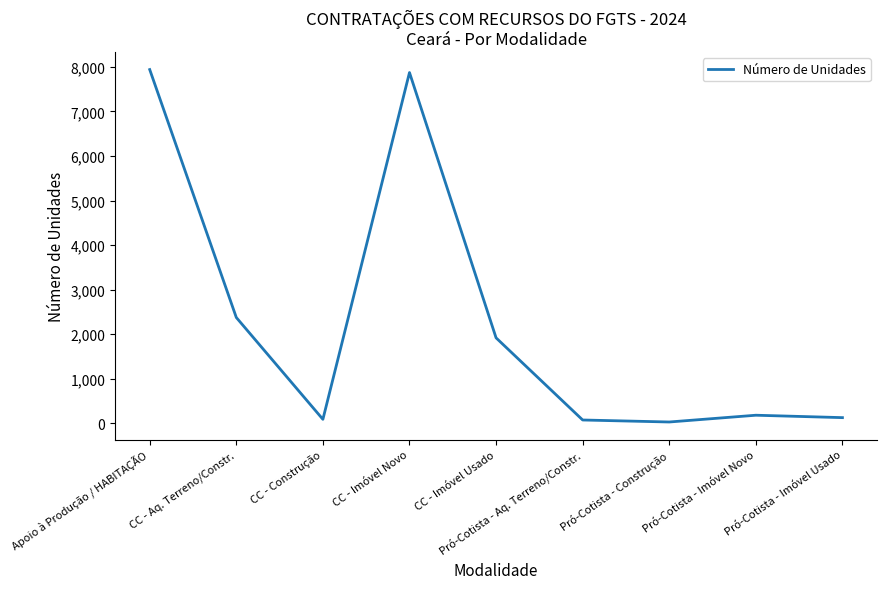

How many categories are shown in the chart?

9